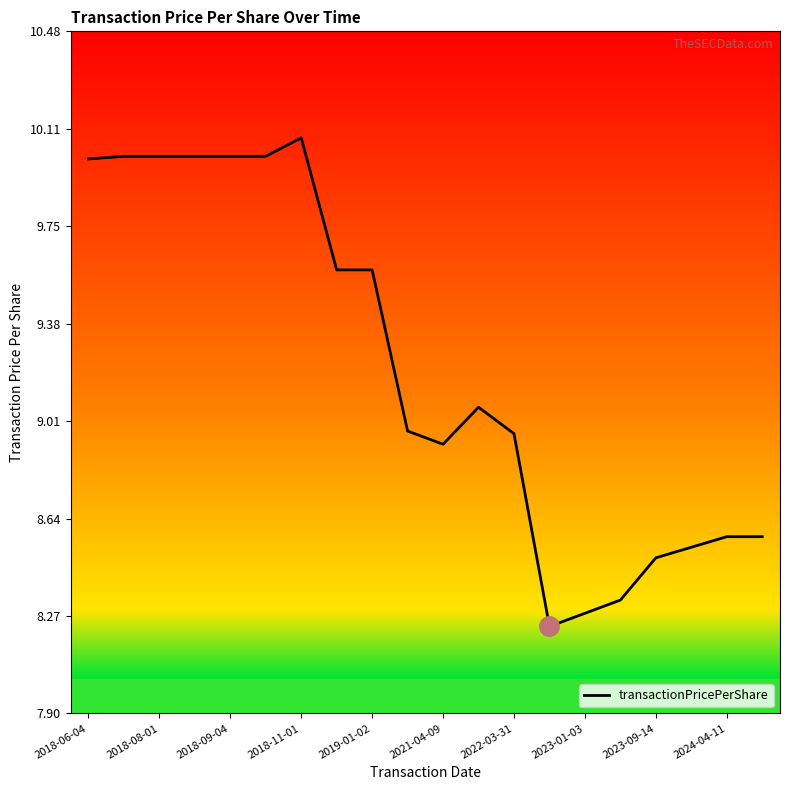

What is the maximum value shown in the chart?

10.1